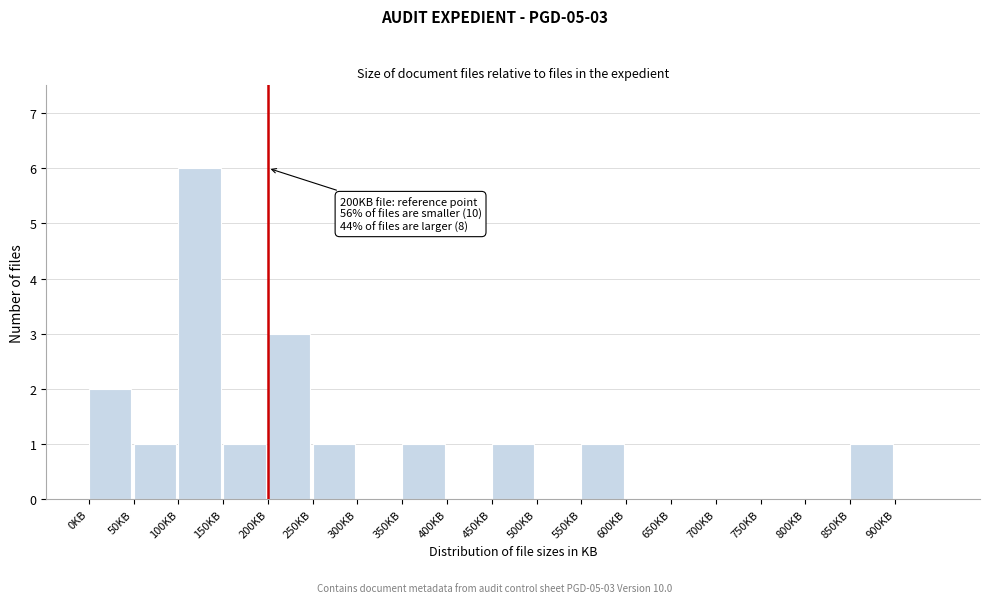

Which range on the x-axis has the tallest bar?

100 to 150